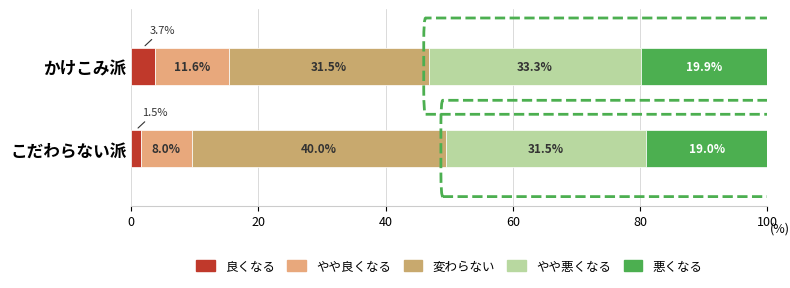

Count the number of categories in the chart.

2